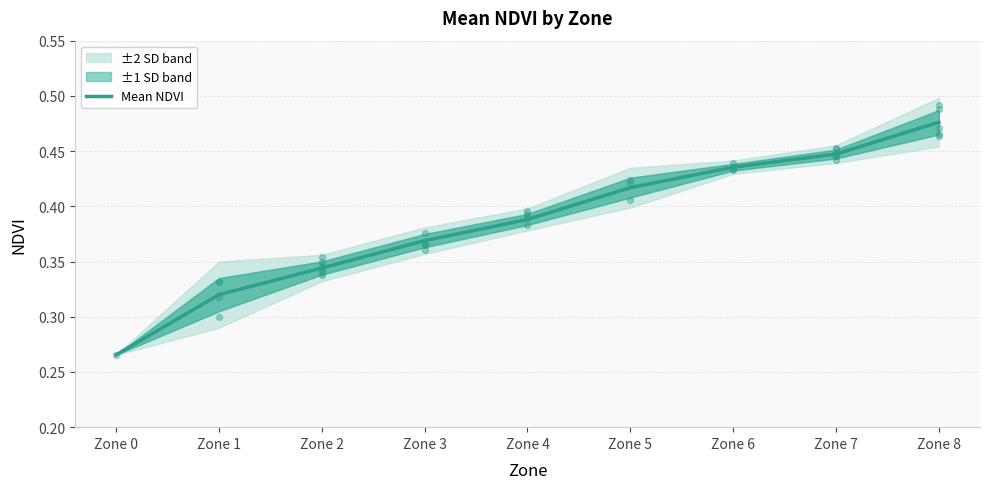

Between Zone 3 and Zone 6, which is larger?

Zone 6